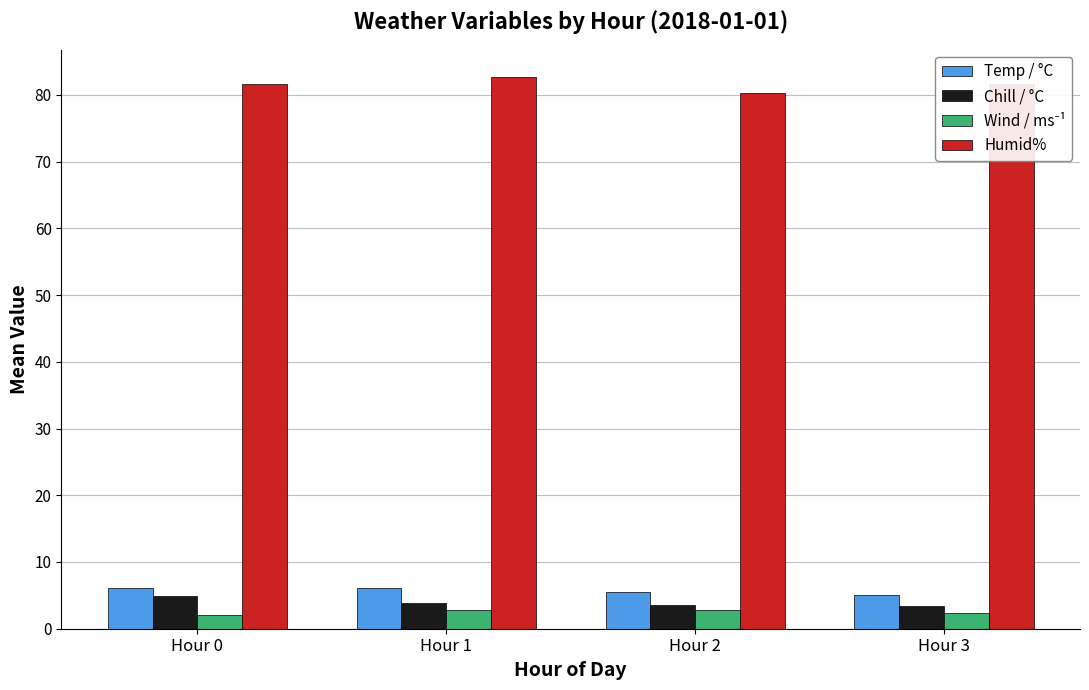

What is the total value across all series at Hour 2?

92.2